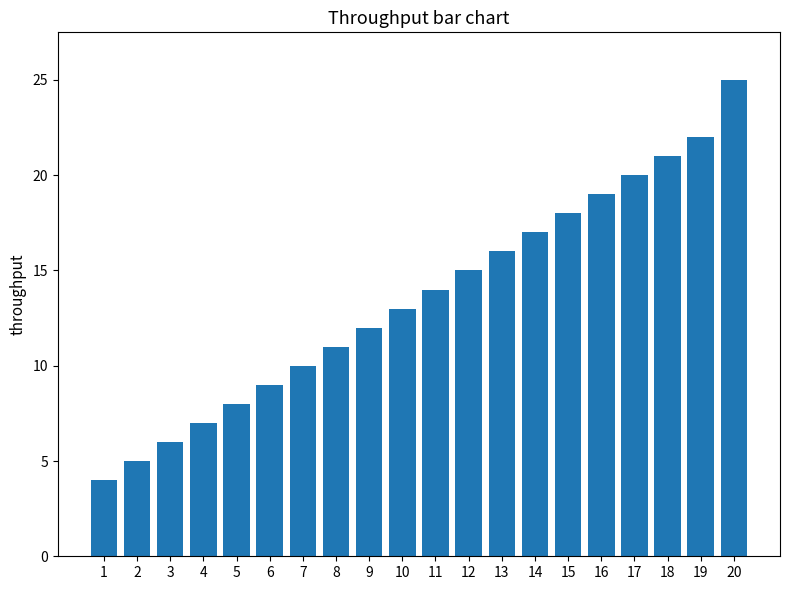

What is the value of the 13th bar from the left?

16